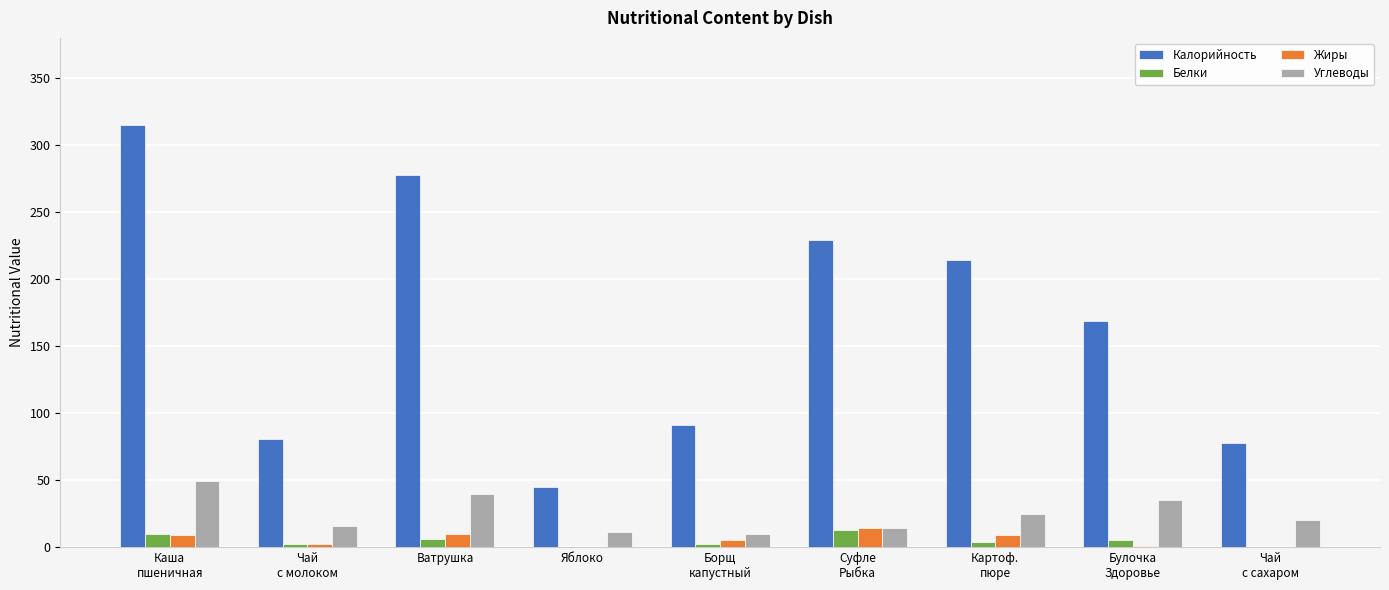

Between Чай
с молоком and Картоф.
пюре, which series saw the biggest shift?

Калорийность